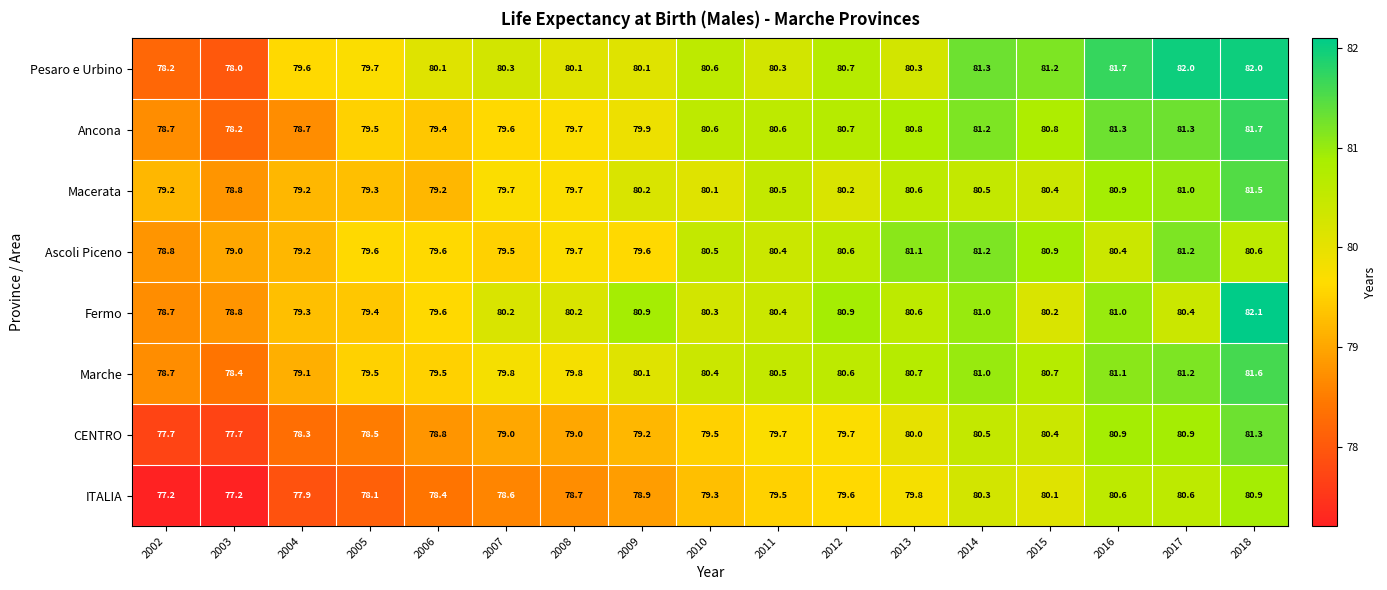

At how many categories does at least one series exceed 80?

13